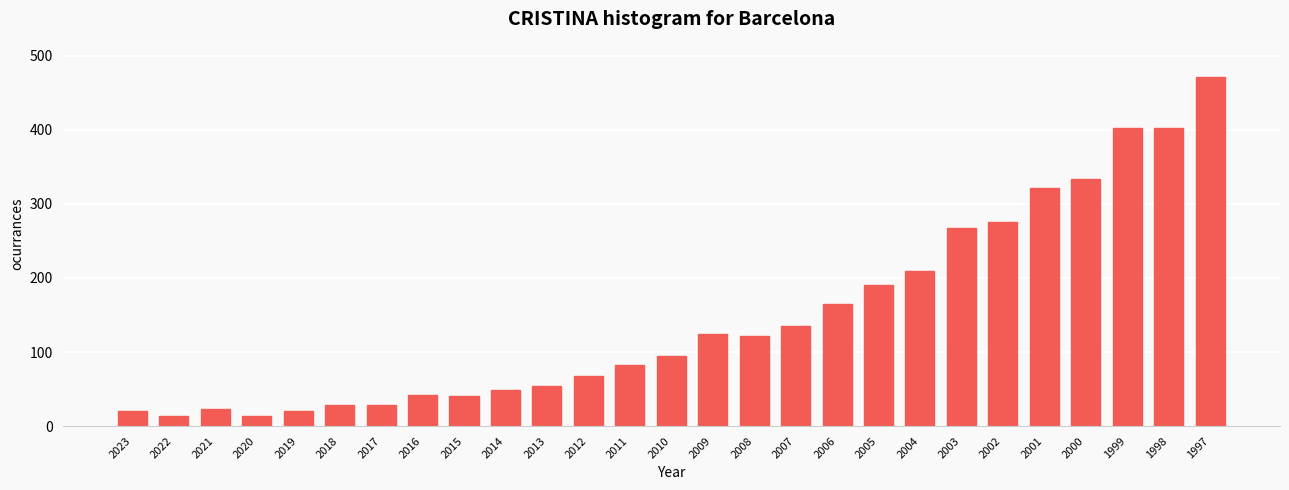

What is the smallest value displayed?

14